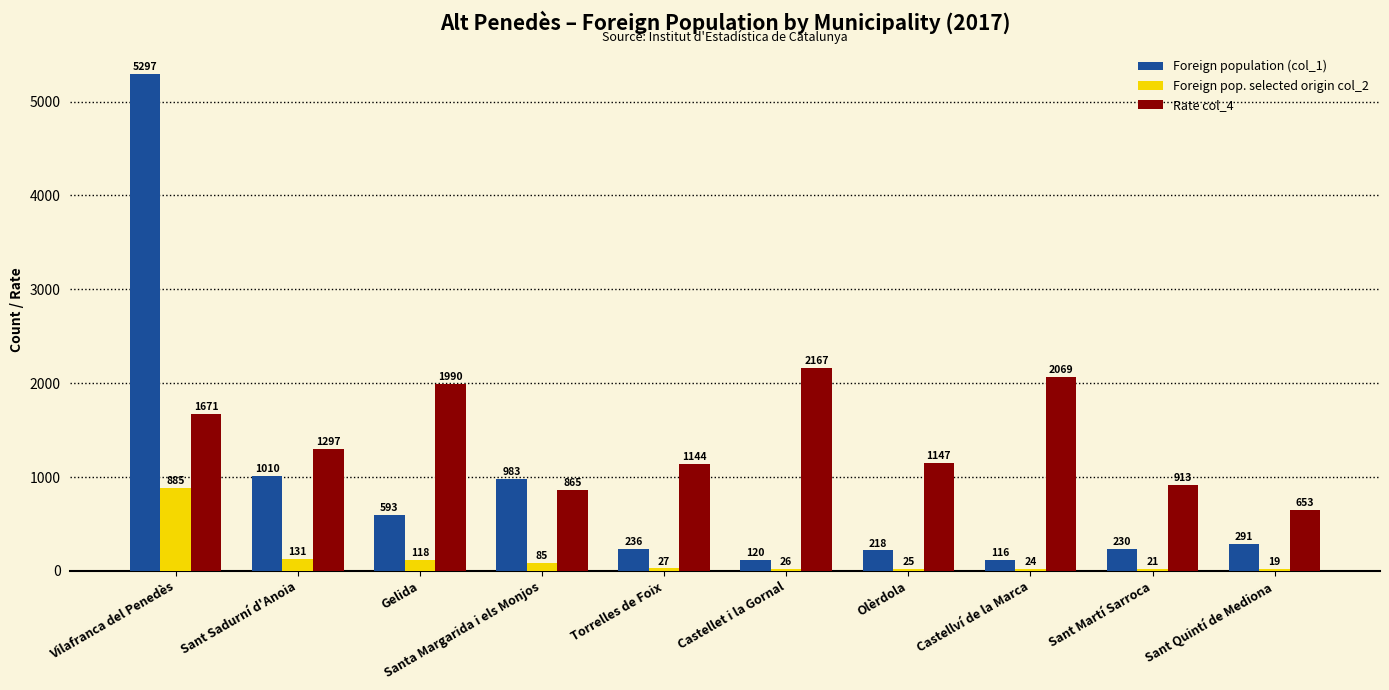

True or false: Rate col_4 has a value of 173 at Sant Quintí de Mediona.

False